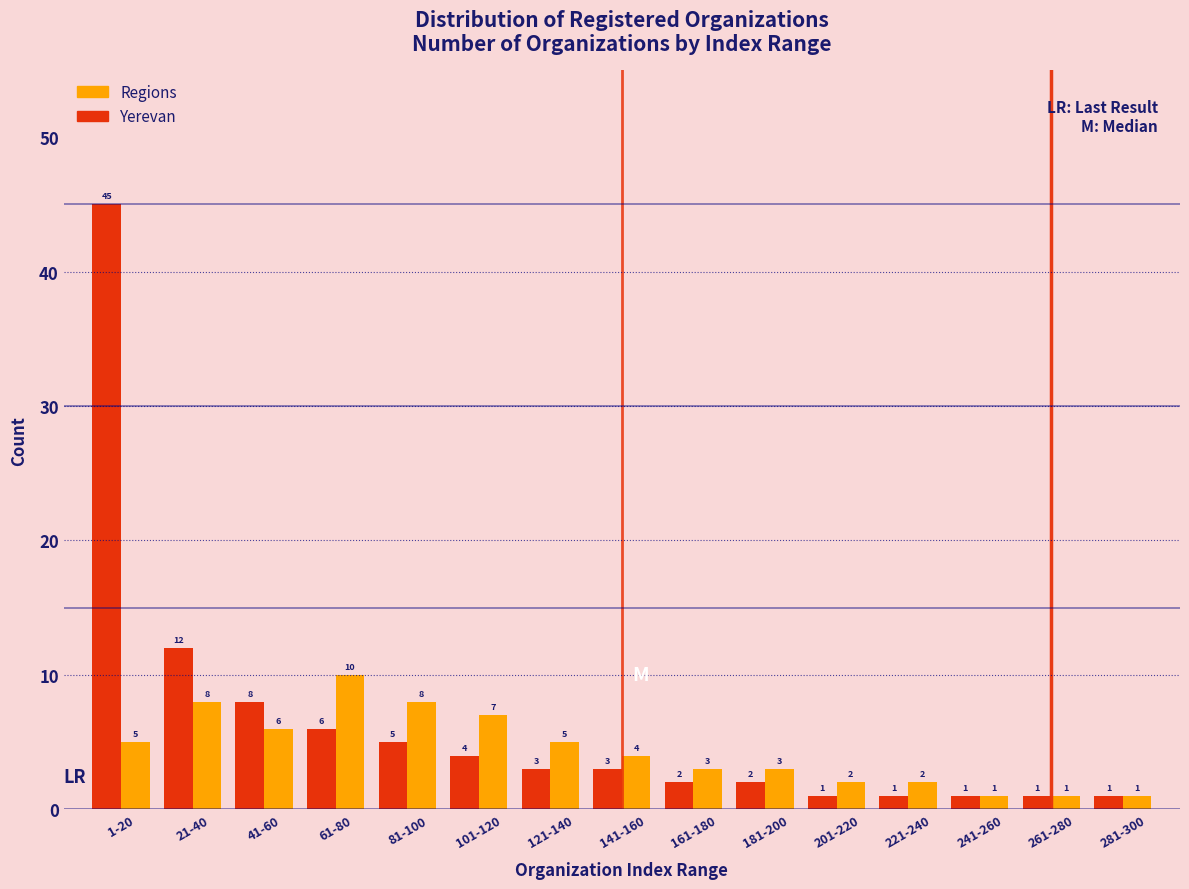

What is the maximum value for Yerevan?

45